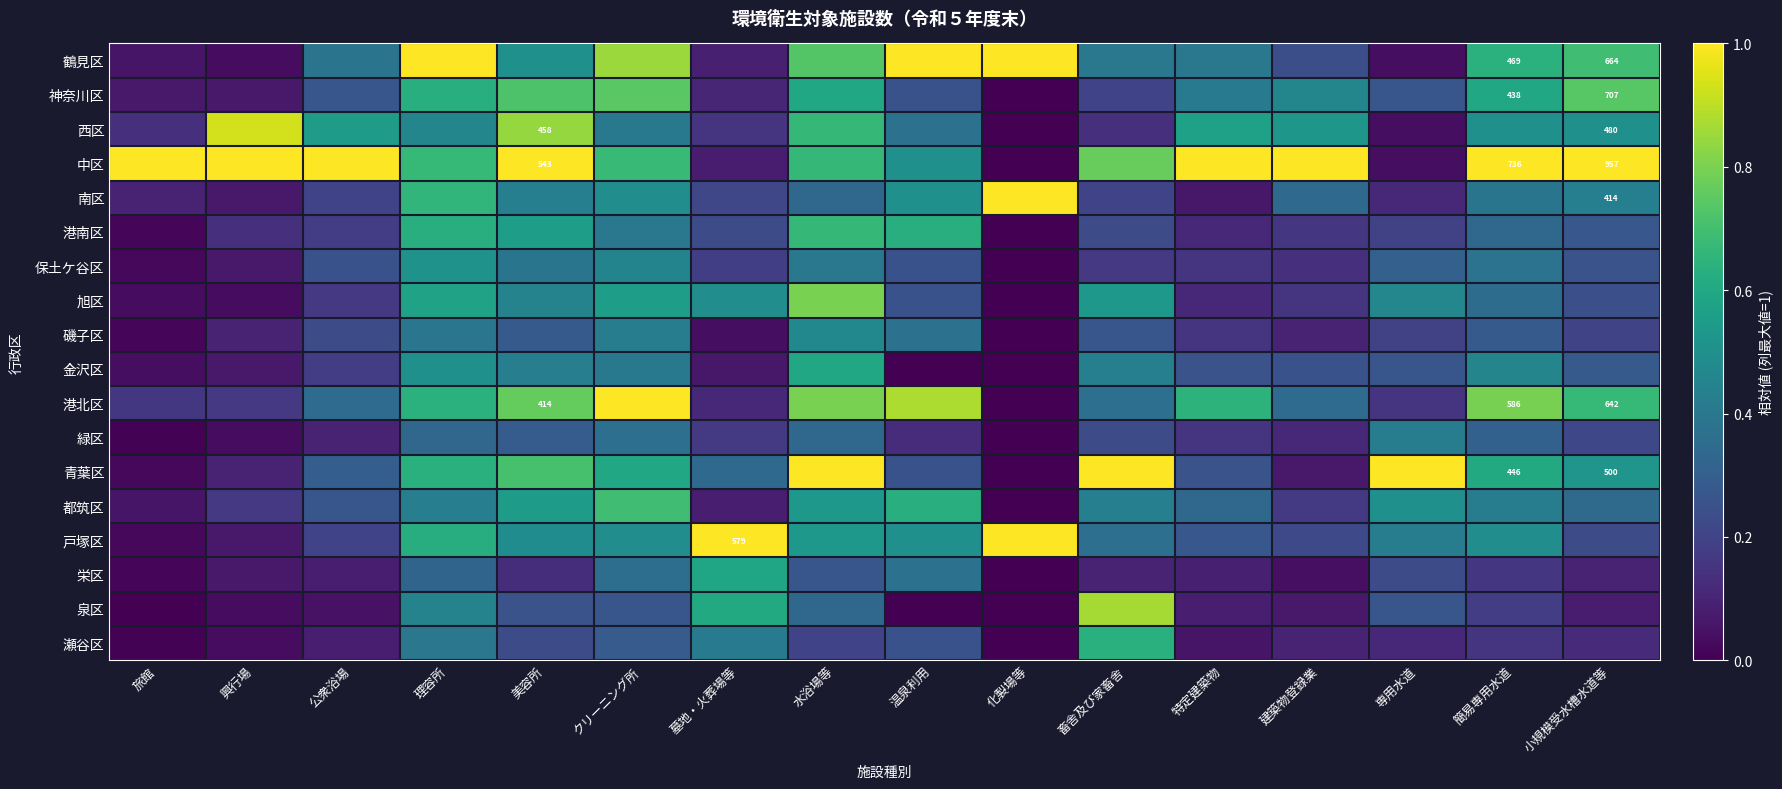

Is the value of 港北区 at 水浴場等 greater than the value of 港南区 at 小規模受水槽水道等?

Yes